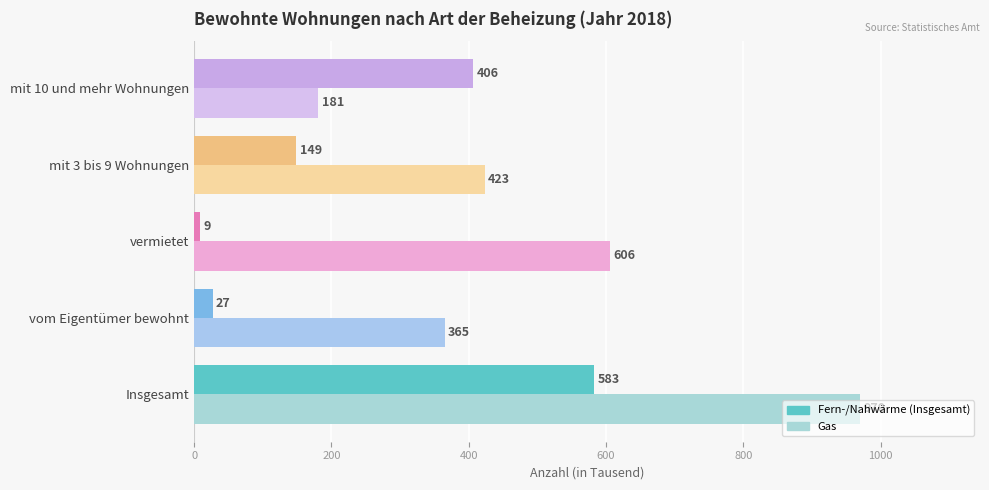

At which category is the sum across all series the highest?

Insgesamt